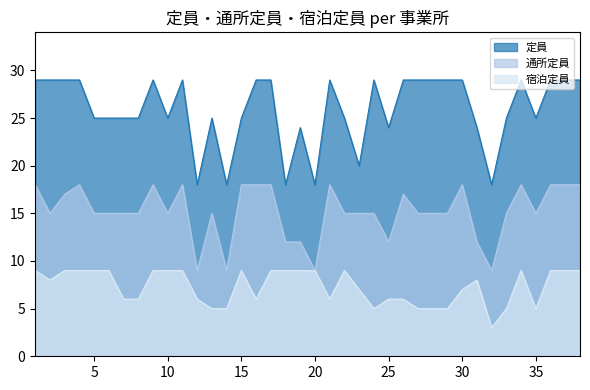

In 定員, how many points are lower than both neighbors (excluding endpoints)?

9